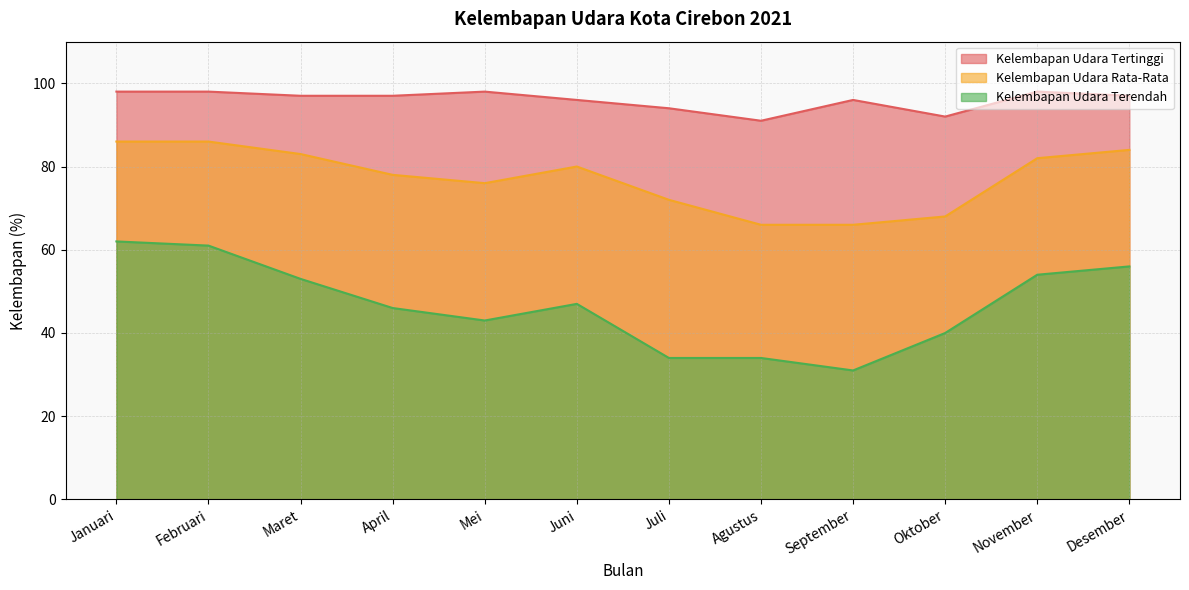

What are all the series names shown in the legend?

Kelembapan Udara Tertinggi, Kelembapan Udara Rata-Rata, Kelembapan Udara Terendah